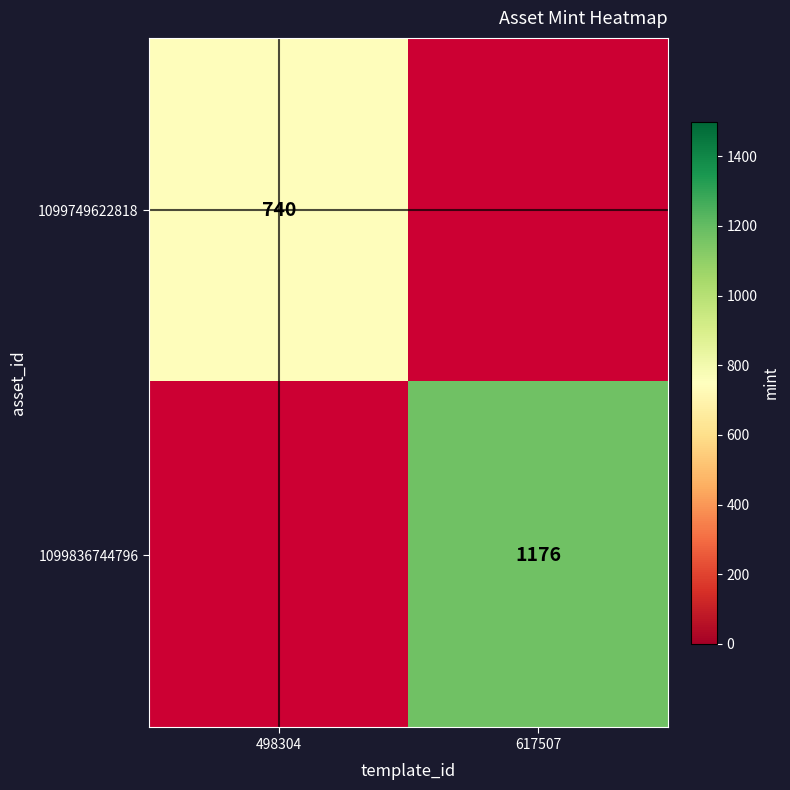

The value of 1099749622818 at 498304 is 740. True or false?

True